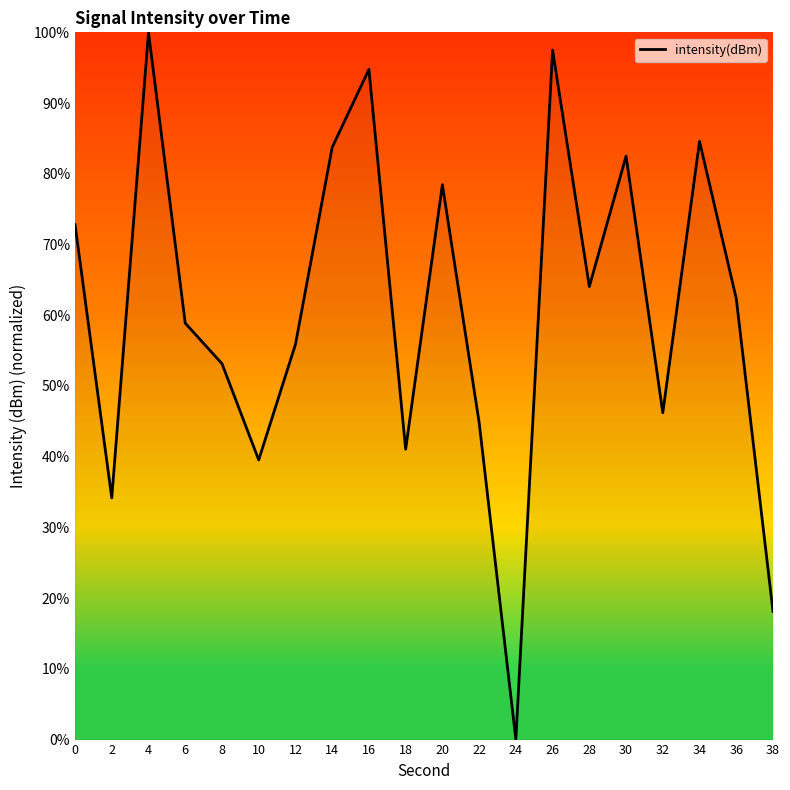

Reading left to right, list all the values displayed in this chart.

72.8	34.2	100.0	58.9	53.2	39.5	55.9	83.7	94.8	41.1	78.5	44.9	0.0	97.5	64.1	82.5	46.2	84.6	62.4	18.1